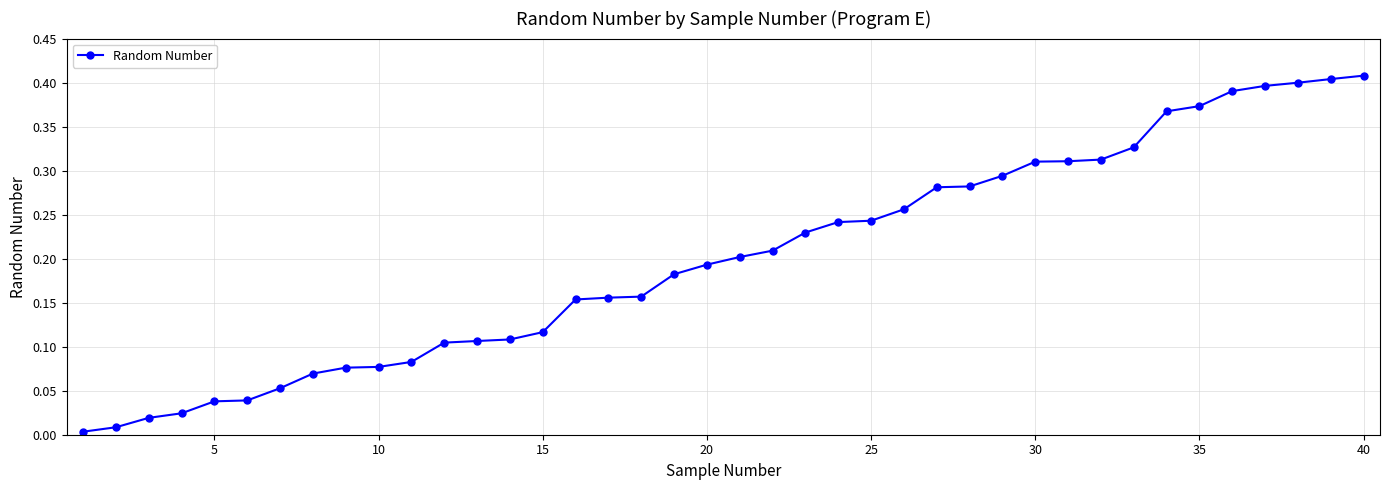

What is the sum of all values?

8.0